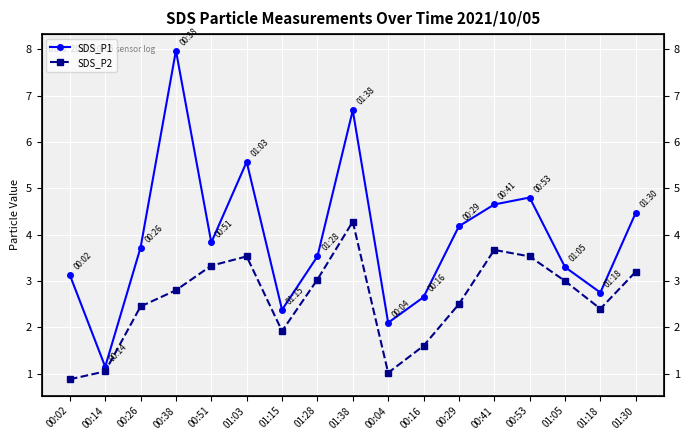

Does the chart have visible grid lines?

Yes